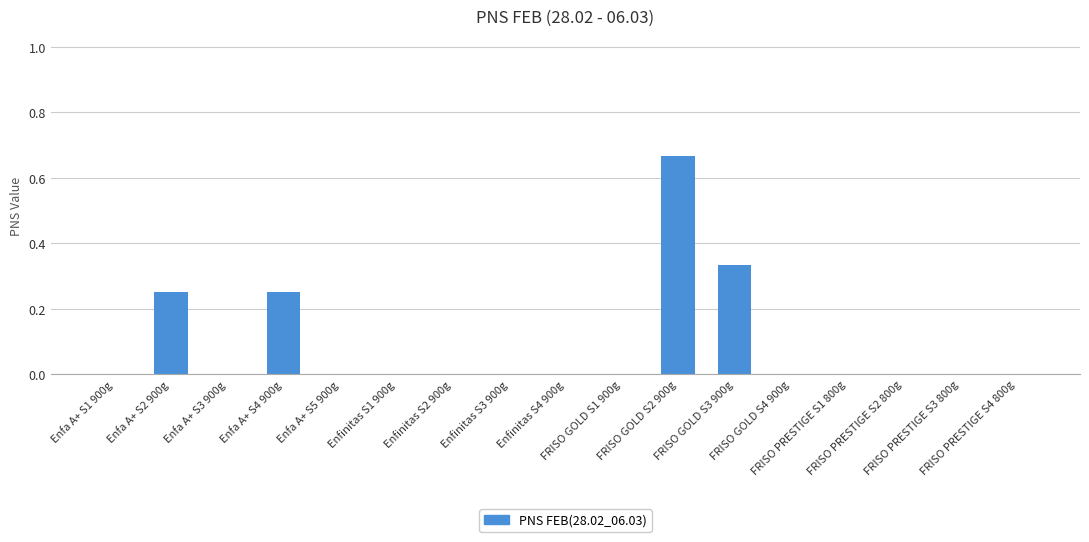

What is the sum of all values?

1.5